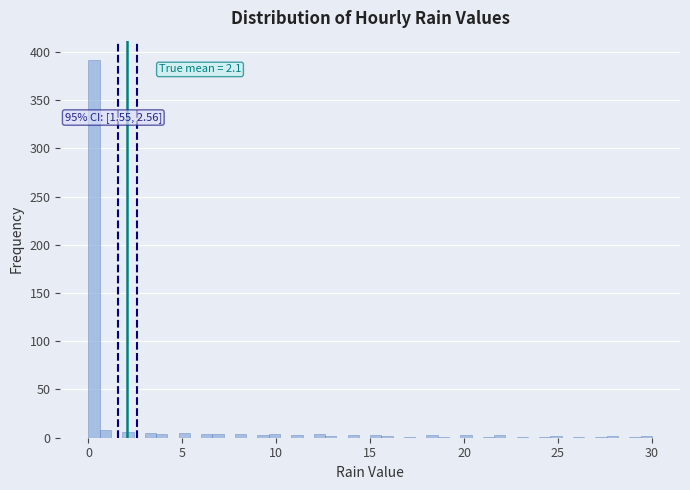

Around what value on the x-axis is the tallest bar? Give the approximate position of its centre, as read against the axis.

0.5